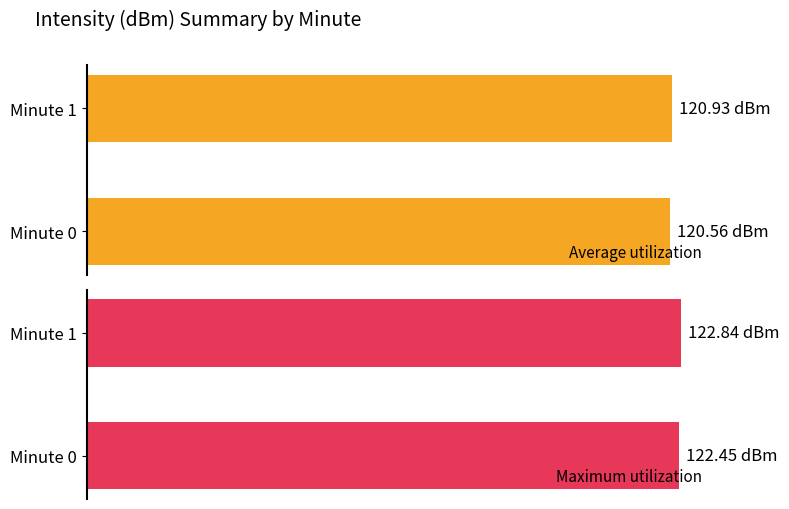

How many series are shown in this chart?

2